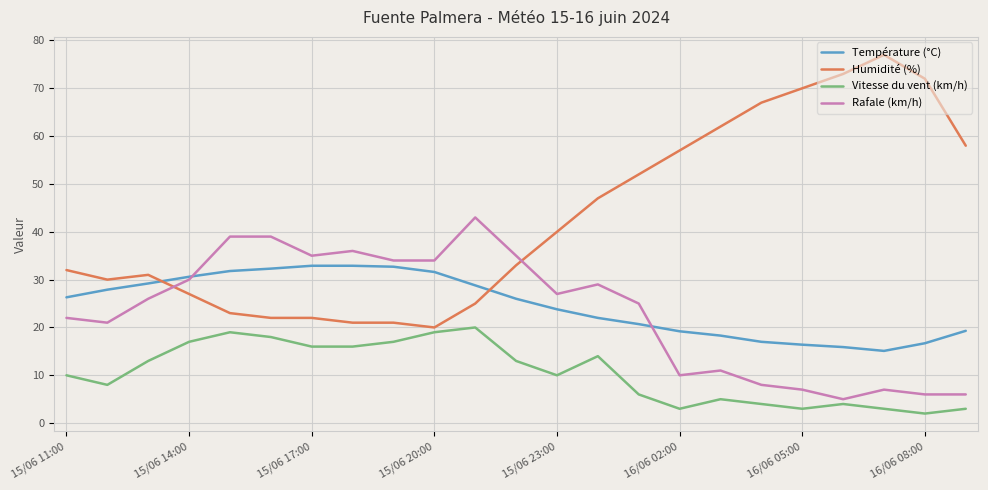

True or false: Rafale (km/h) and Température (°C) cross at least once.

True